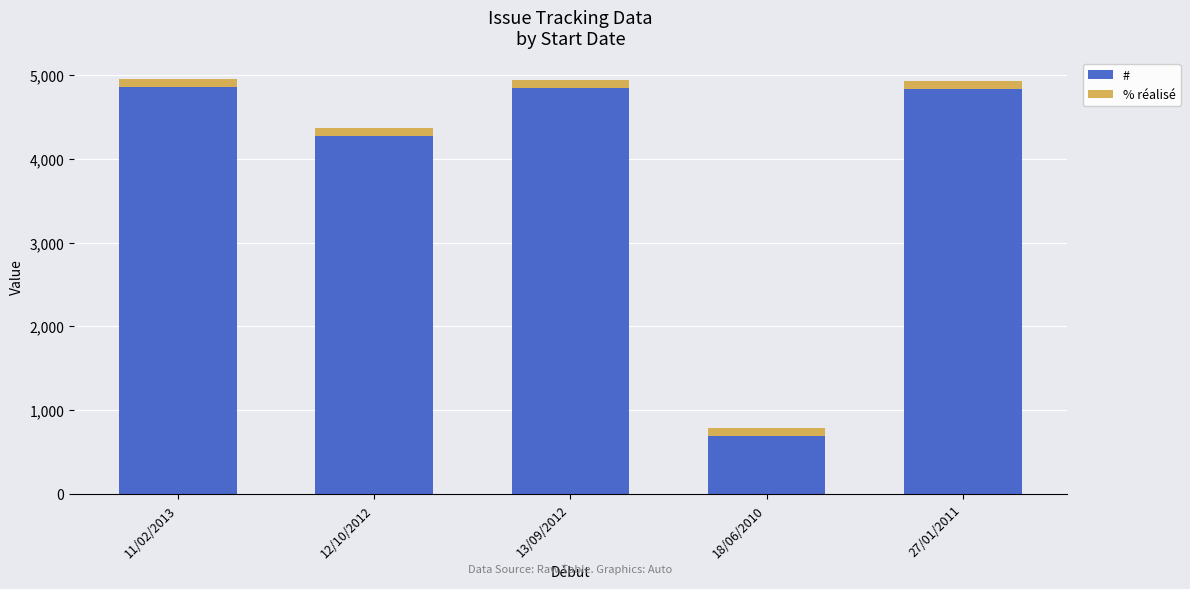

What is the total value across all series at 12/10/2012?

4374